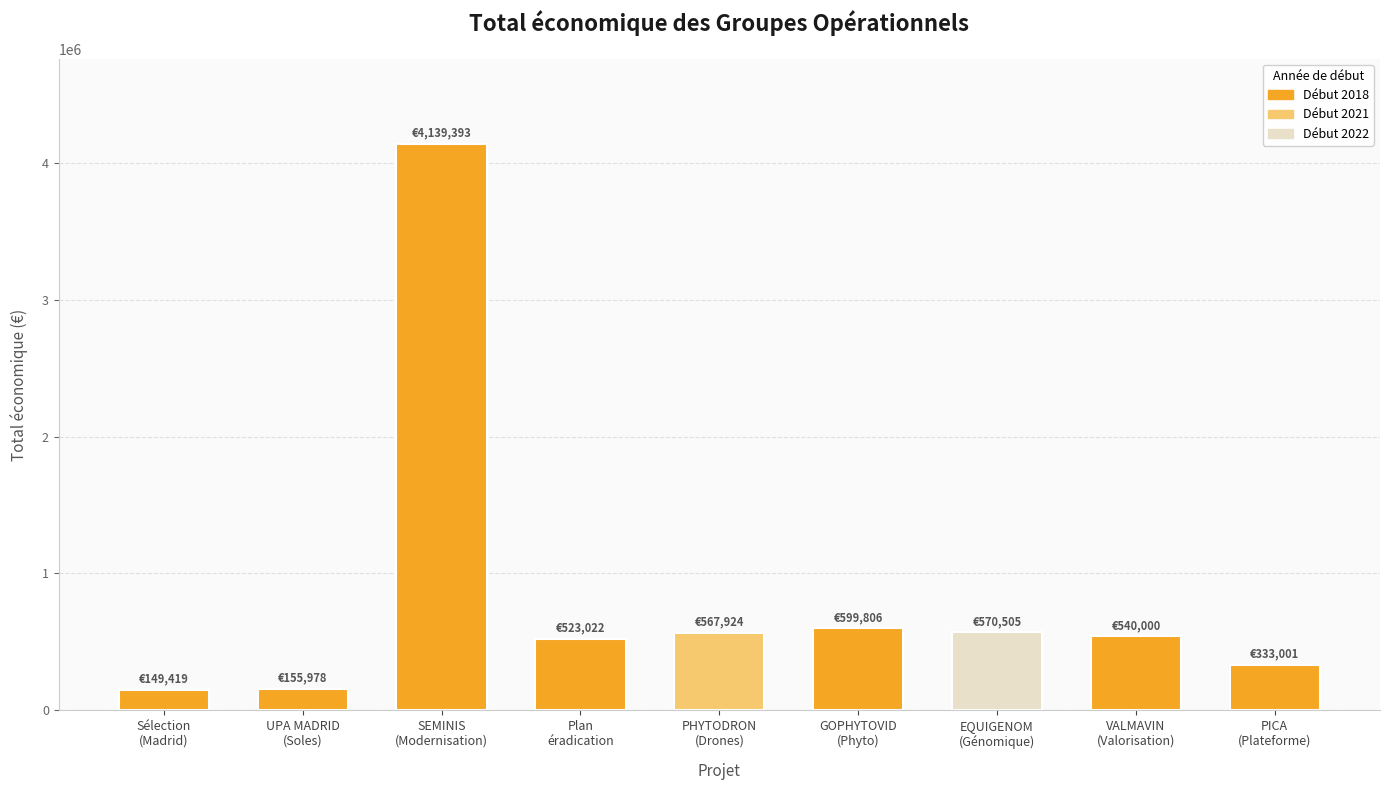

What is the smallest value displayed?

149419